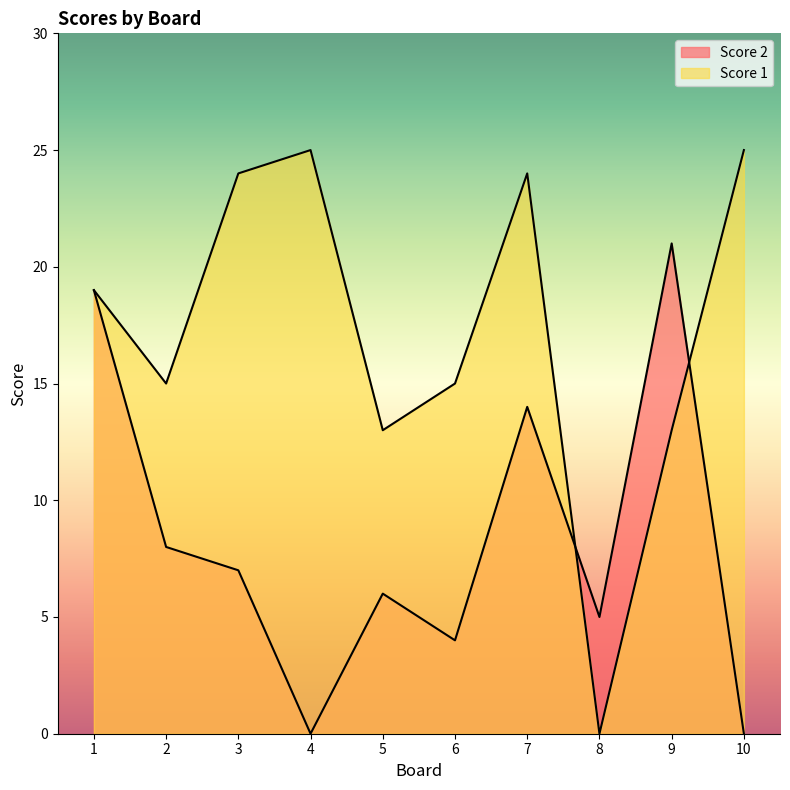

The value of Score 2 at 9 is 29. True or false?

False